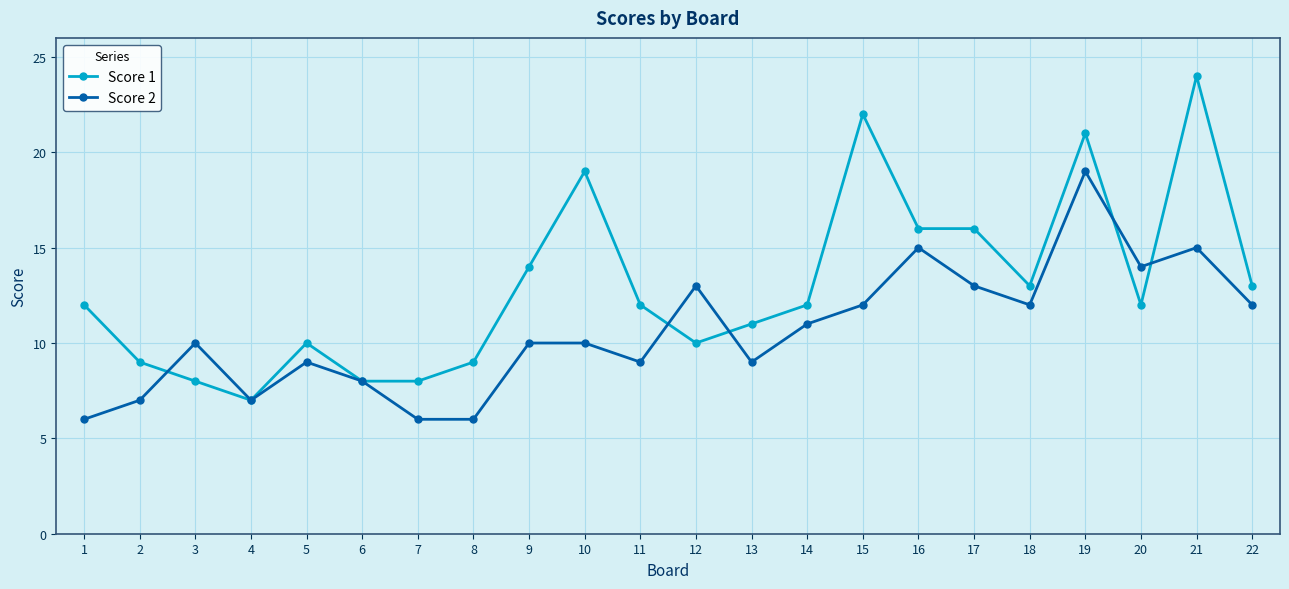

What is the sum of the Score 1 values at 3 and 20?

20